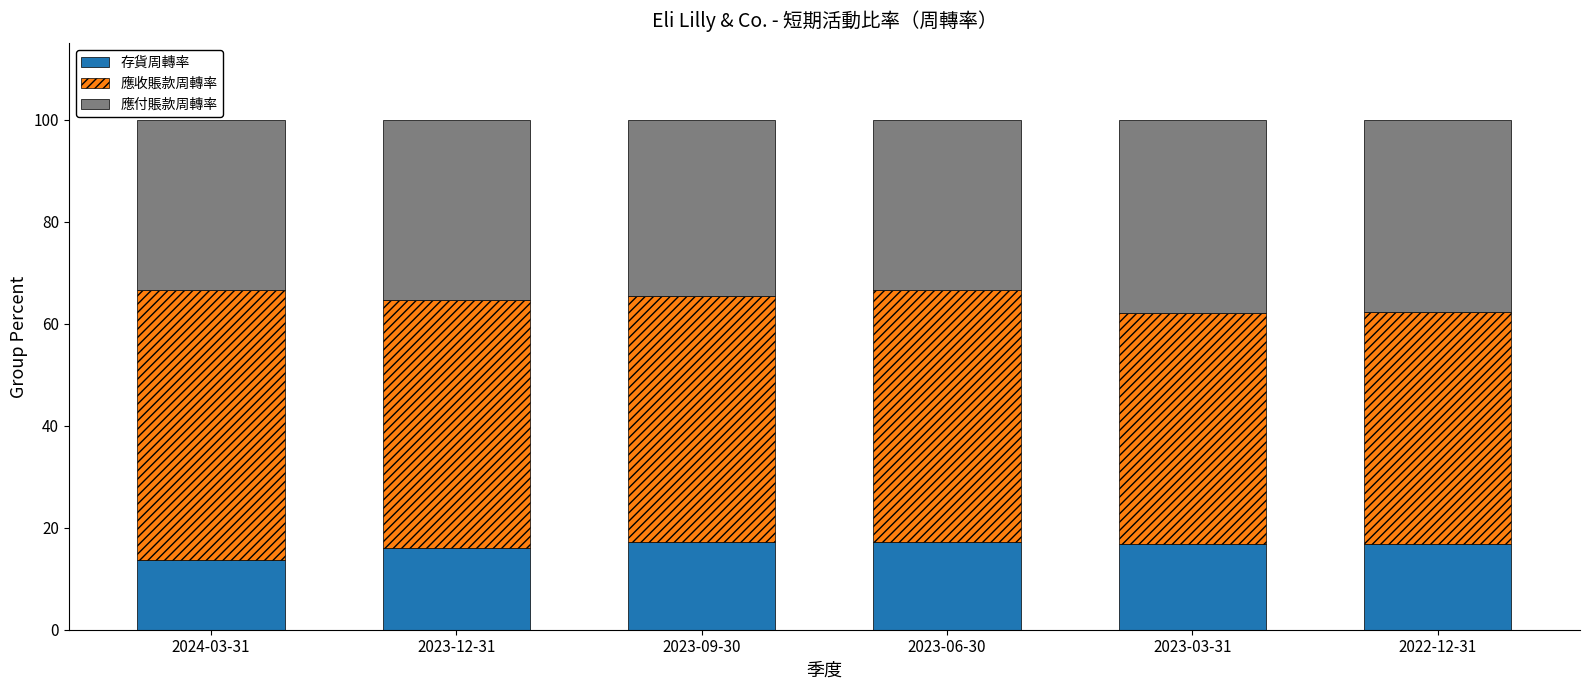

What is the highest value of the 存貨周轉率 series?

17.2